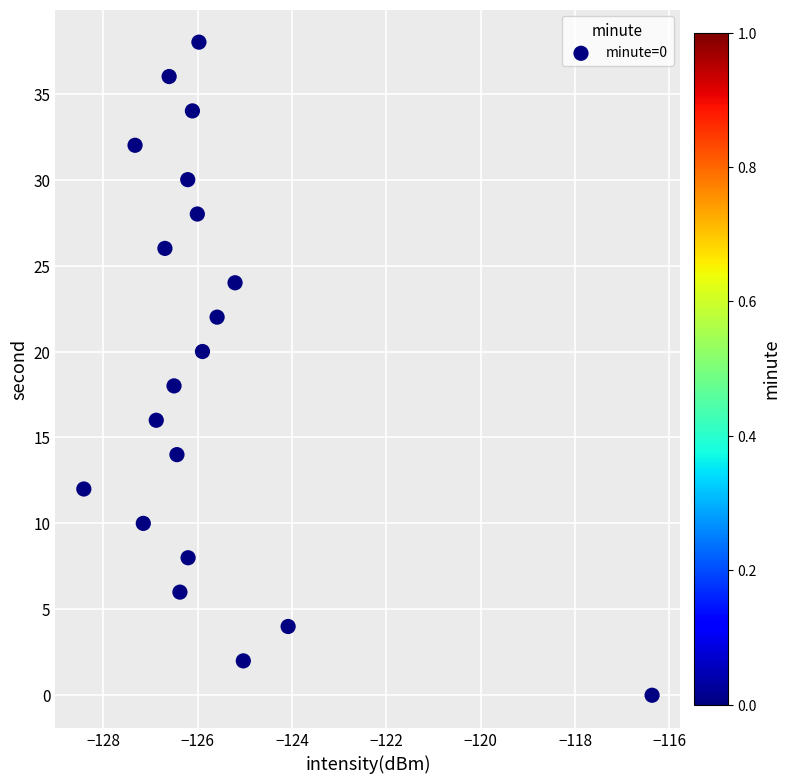

What is the range of Y values (max minus min)?

38